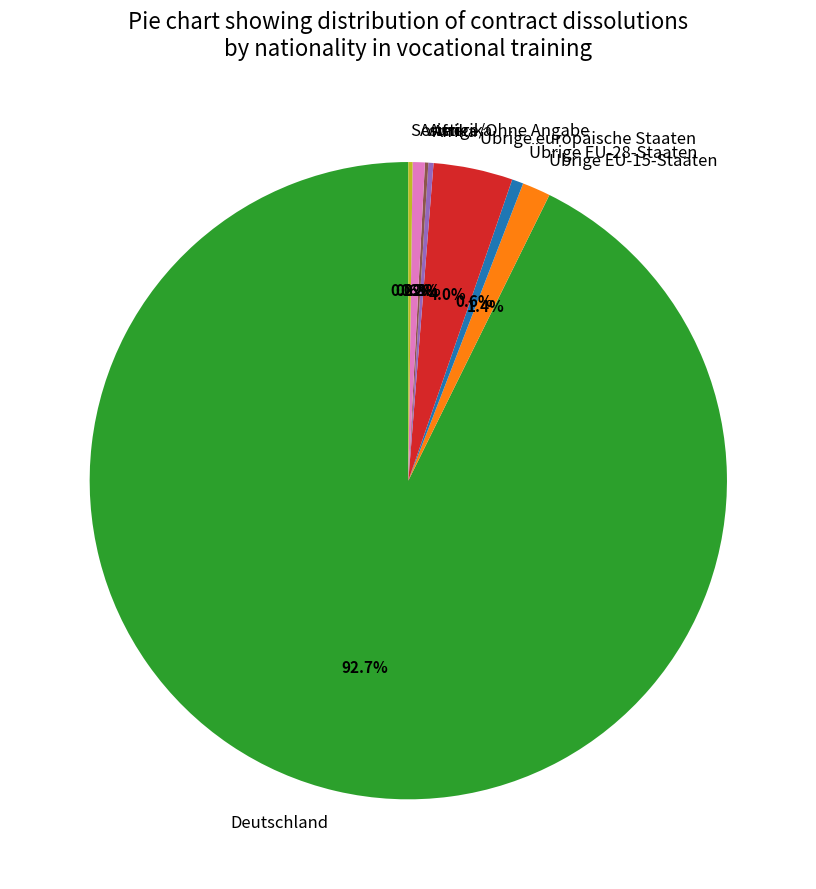

Which slice is the largest?

Deutschland